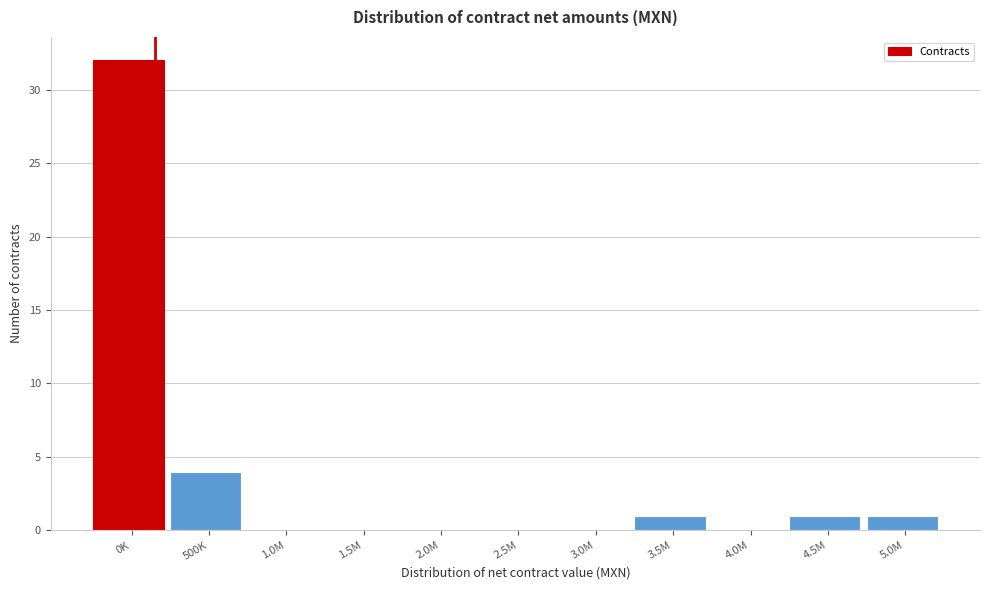

Reading left to right, transcribe all the data shown in this chart.

0K=32	500K=4	1.0M=0	1.5M=0	2.0M=0	2.5M=0	3.0M=0	3.5M=1	4.0M=0	4.5M=1	5.0M=1